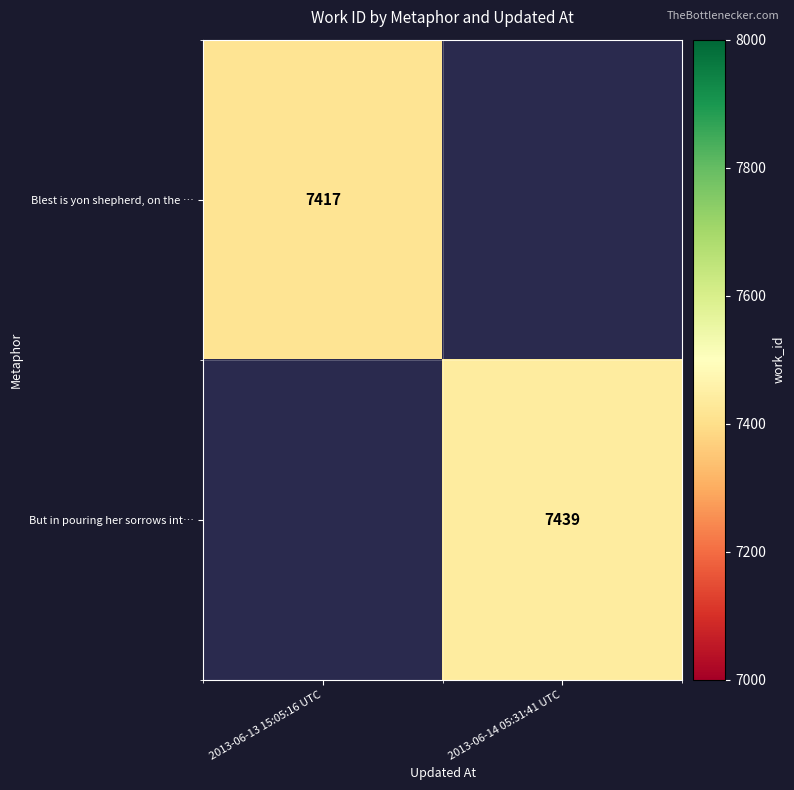

Is it true that But in pouring her sorrows int… equals 3621.6 at 2013-06-14 05:31:41 UTC?

False